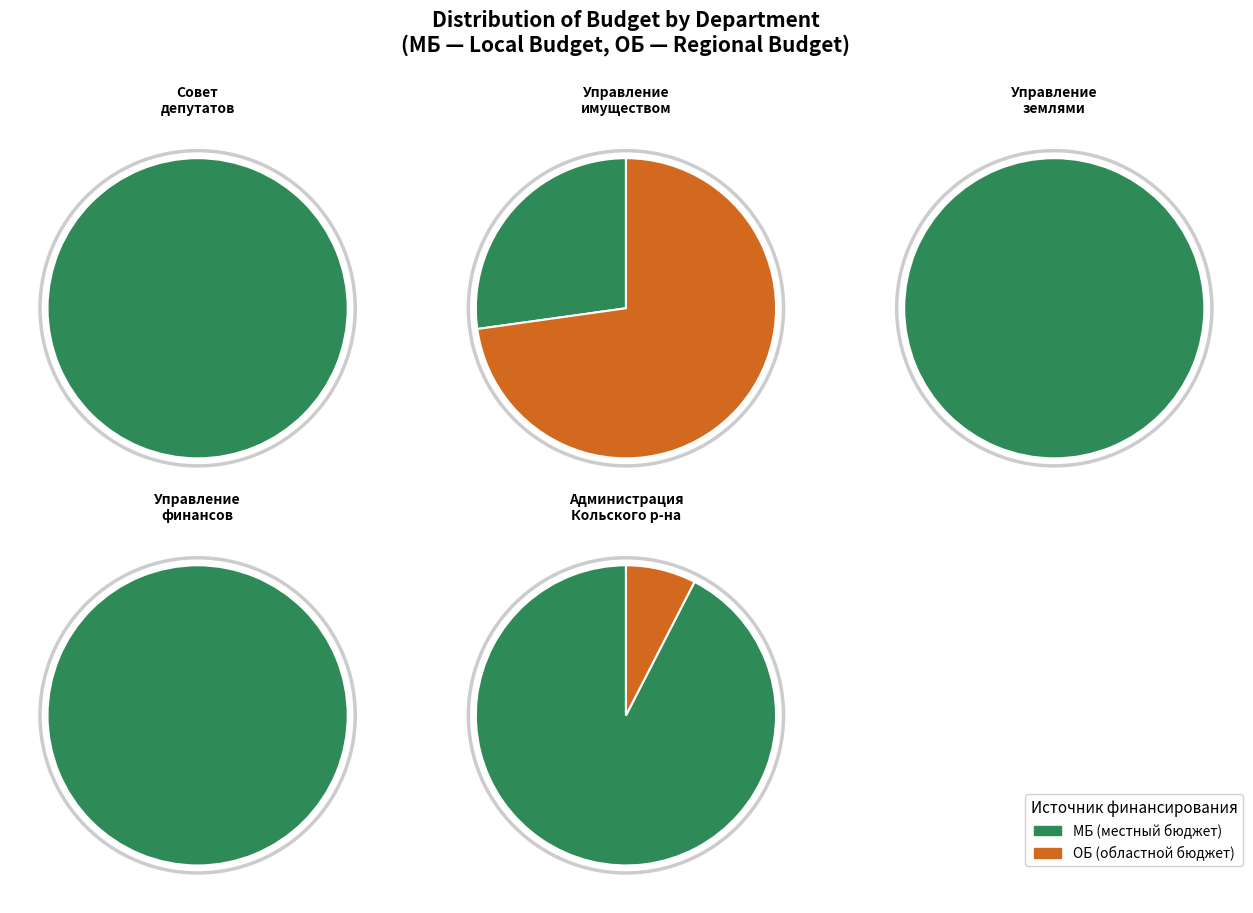

How many slices are in this pie chart?

5